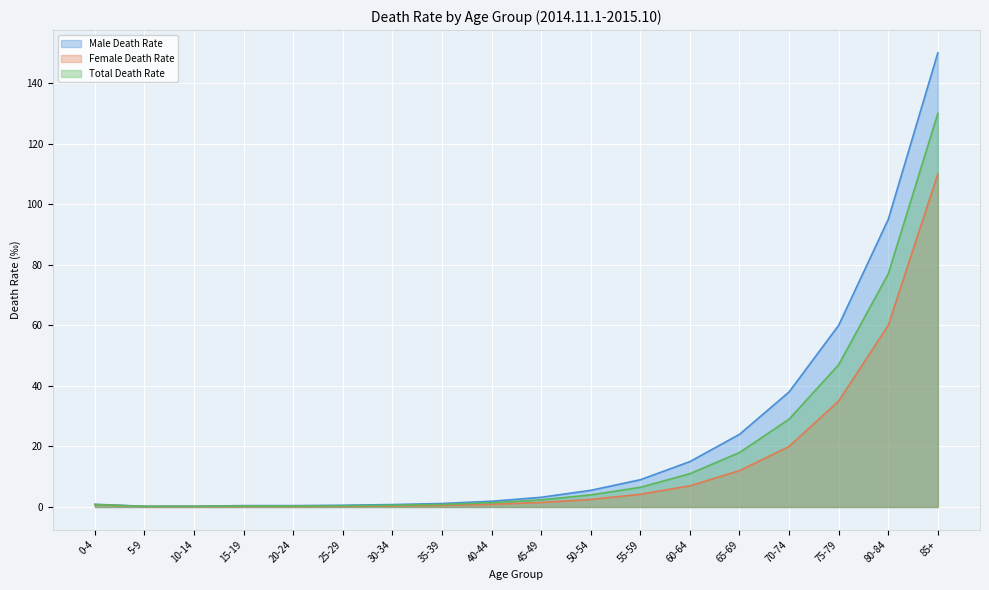

True or false: Female Death Rate and Male Death Rate intersect in this chart.

False